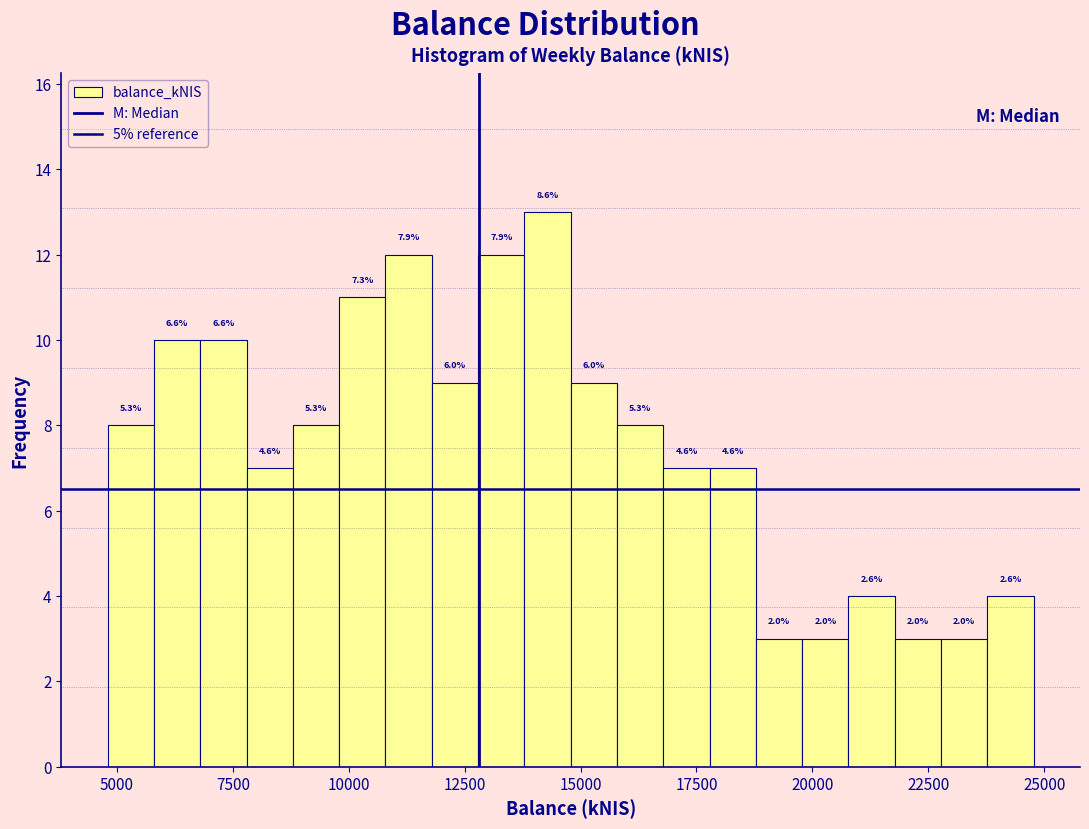

Around what value on the x-axis is the tallest bar? Give the approximate position of its centre, as read against the axis.

14500